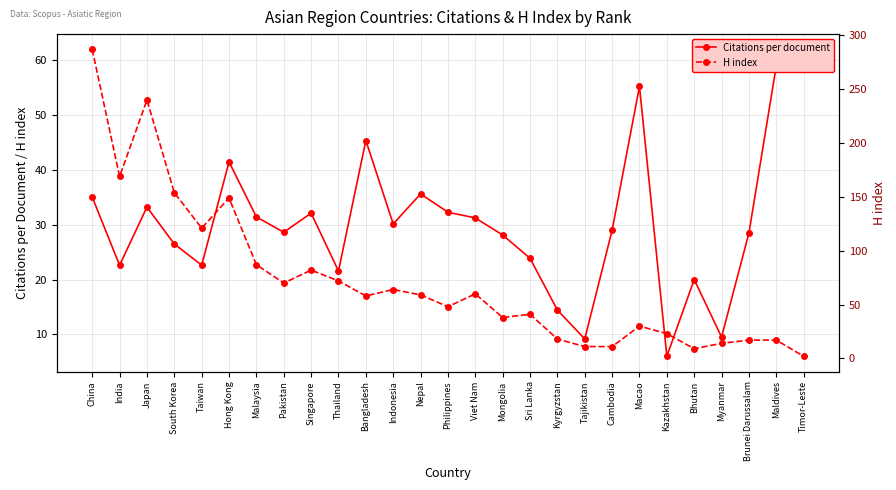

How many series are shown in this chart?

2